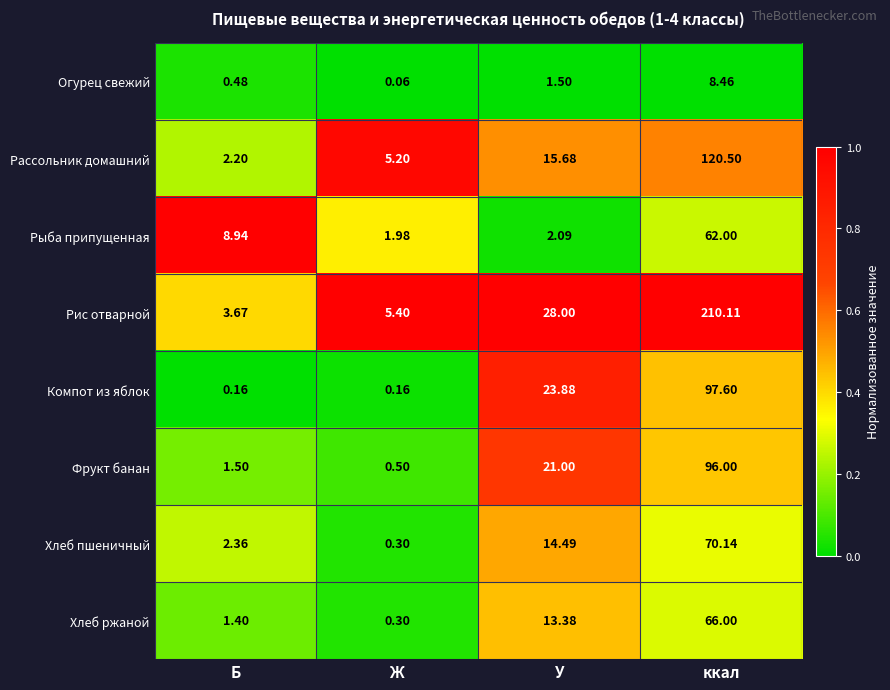

Between Ж and У, which series saw the biggest shift?

Компот из яблок